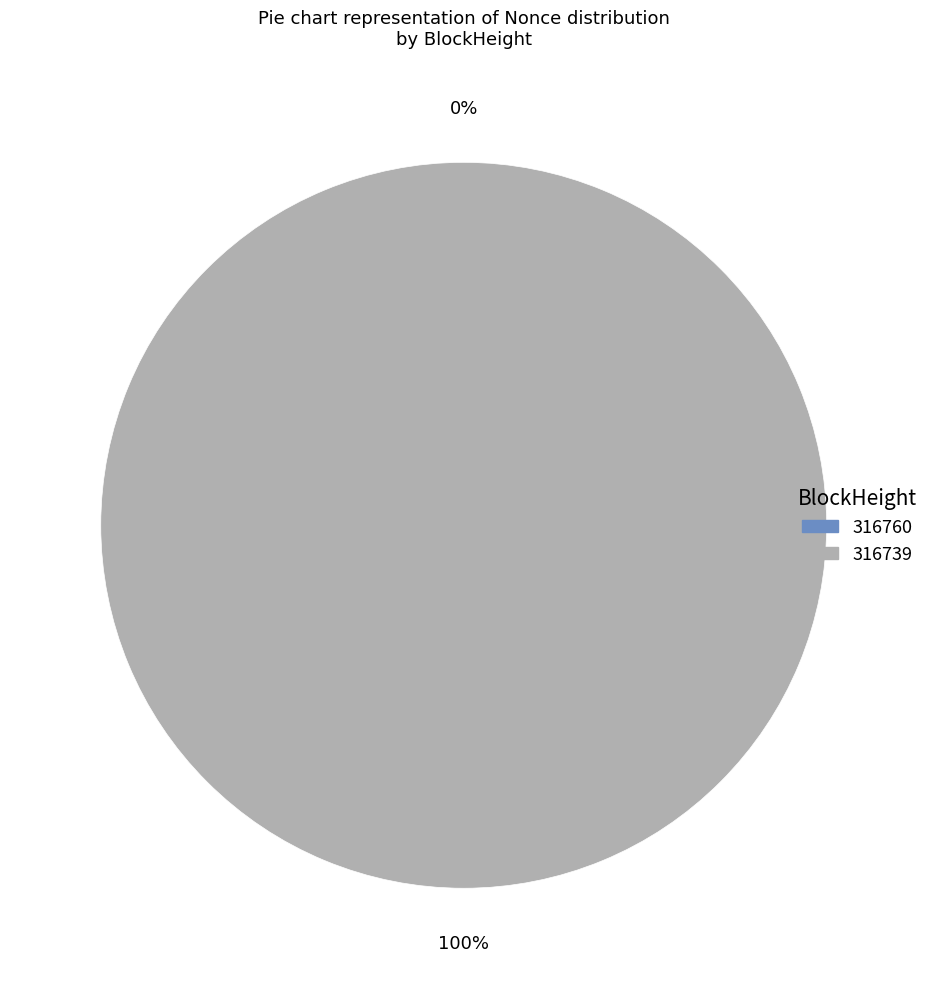

To the nearest percent, what is the difference between the 316760 and 316739 slice percentages?

100%